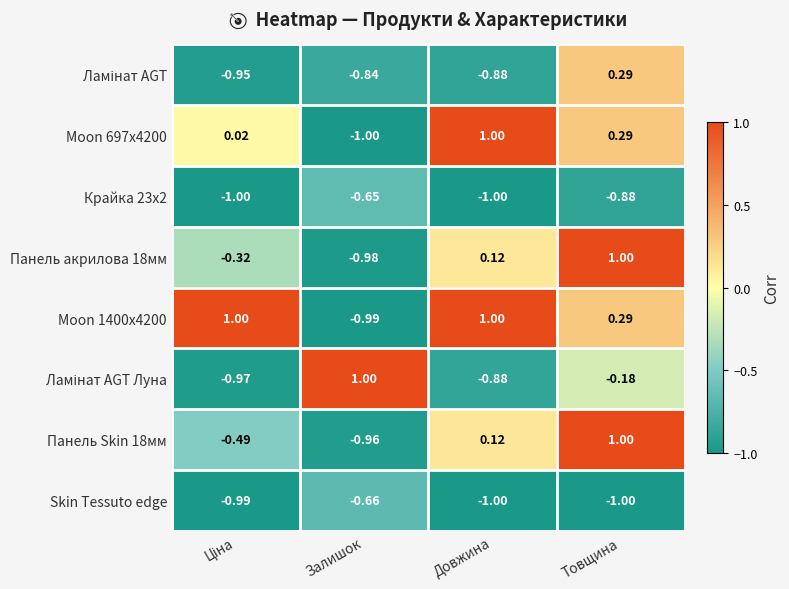

At which label is Moon 1400x4200 closest to 0?

Товщина